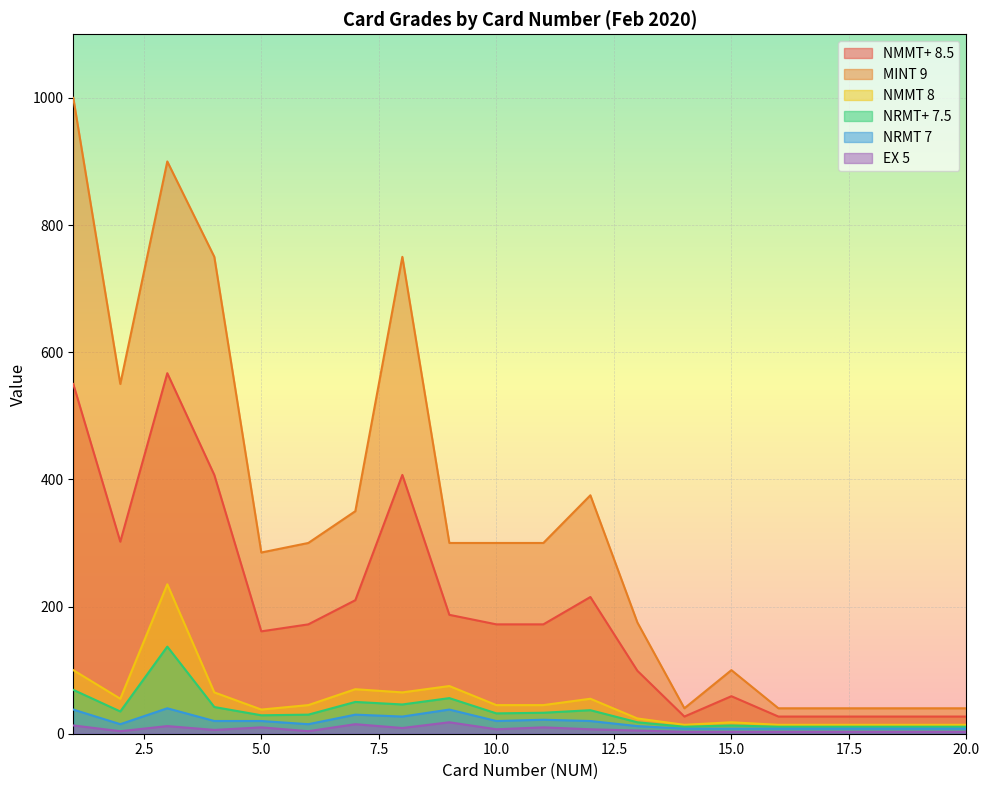

What is the difference between the maximum and minimum values in the EX 5 series?

15